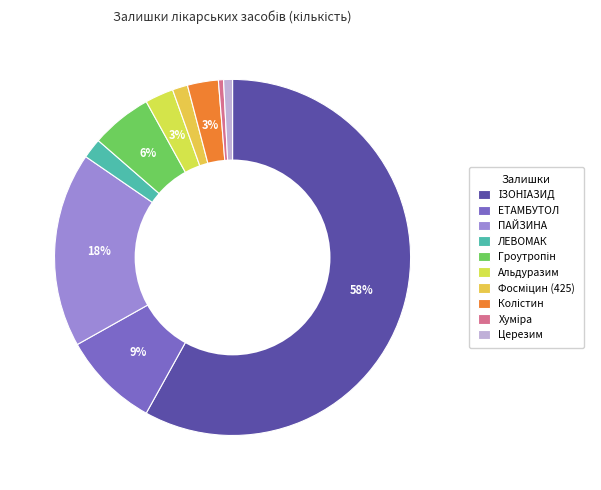

What percentage is the ІЗОНІАЗИД slice, to the nearest percent?

58%